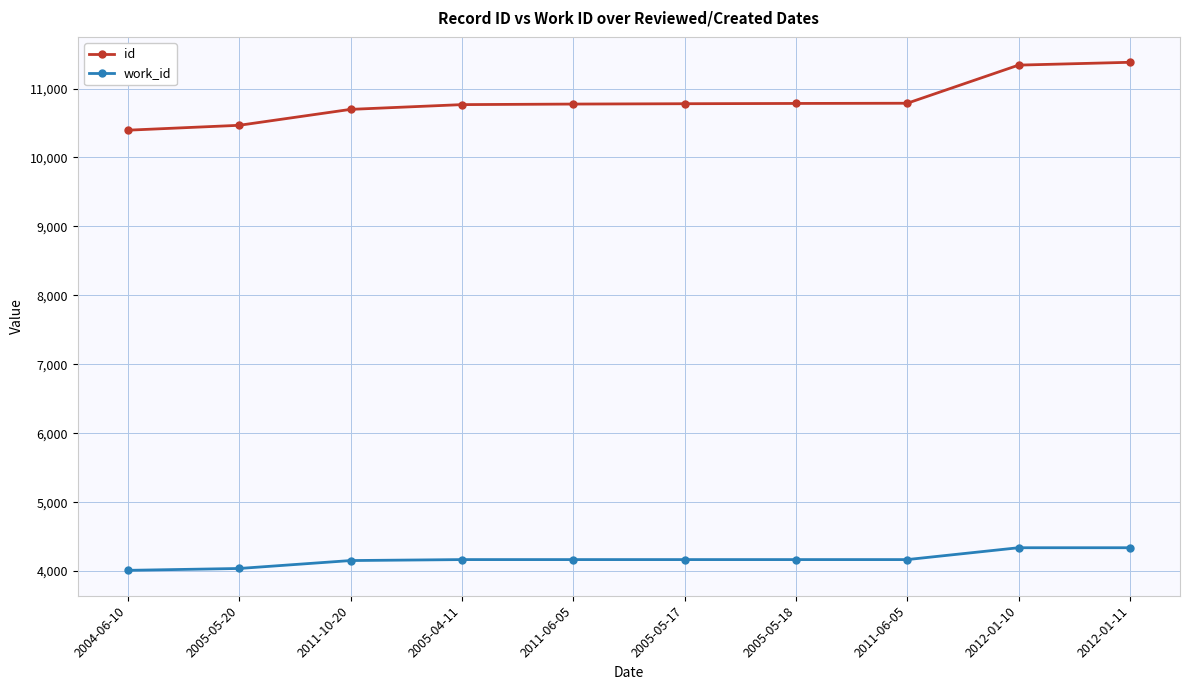

Is it true that id equals 11381 at 2012-01-11?

True